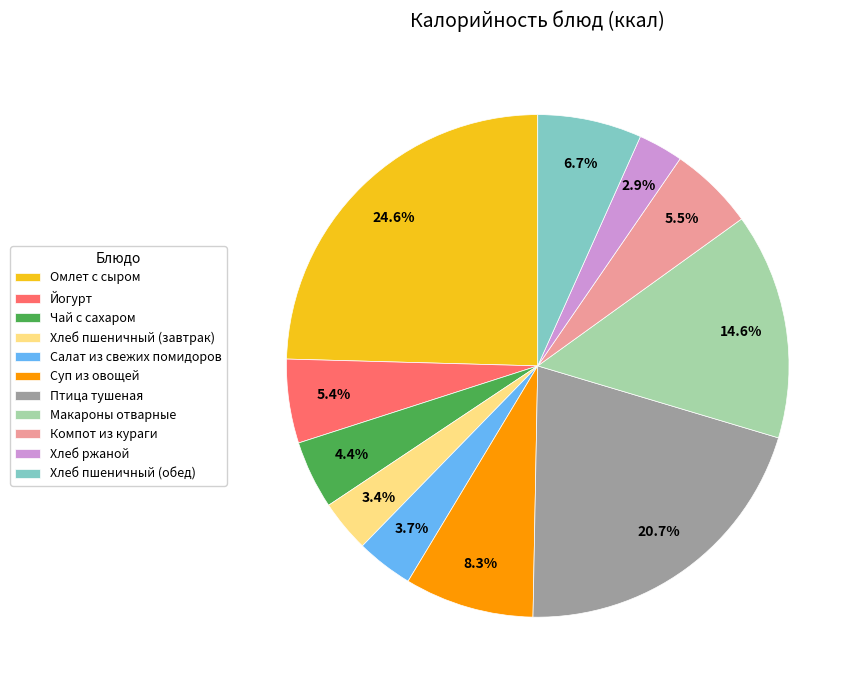

Which slice is the largest?

Омлет с сыром